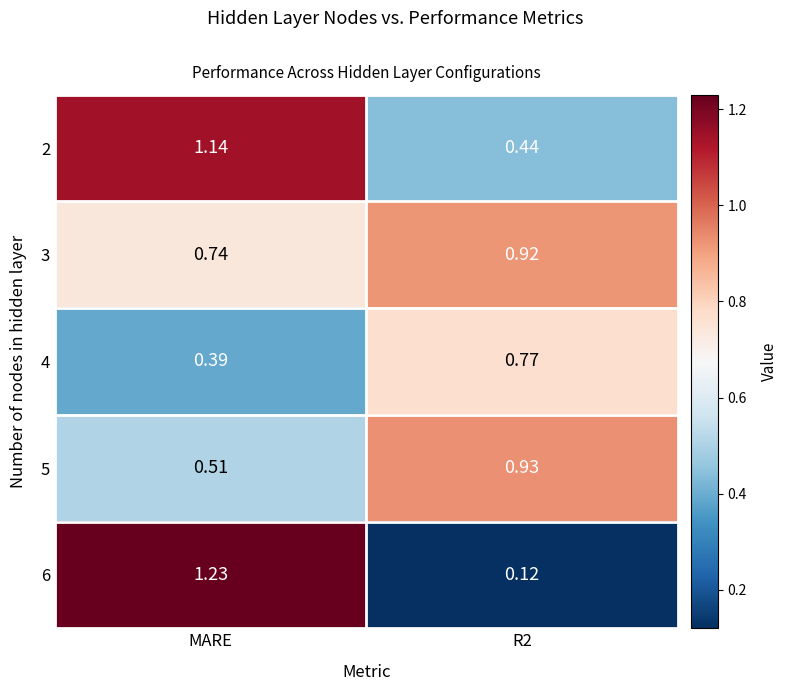

At which category is the sum across all series the highest?

MARE